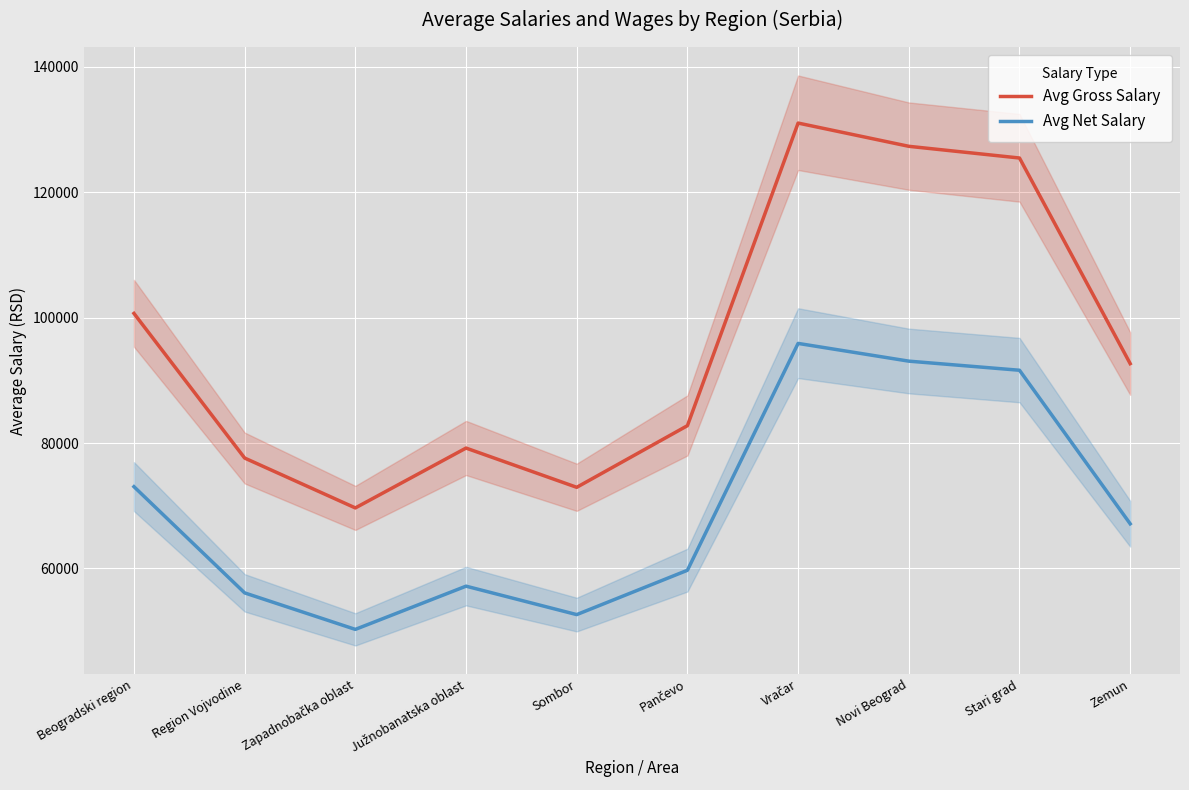

What is the sum of all Avg Net Salary values?

696583.5